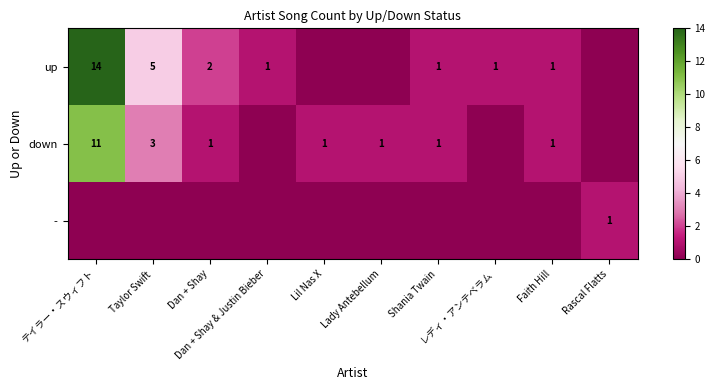

True or false: - has a value of 1 at Shania Twain.

False